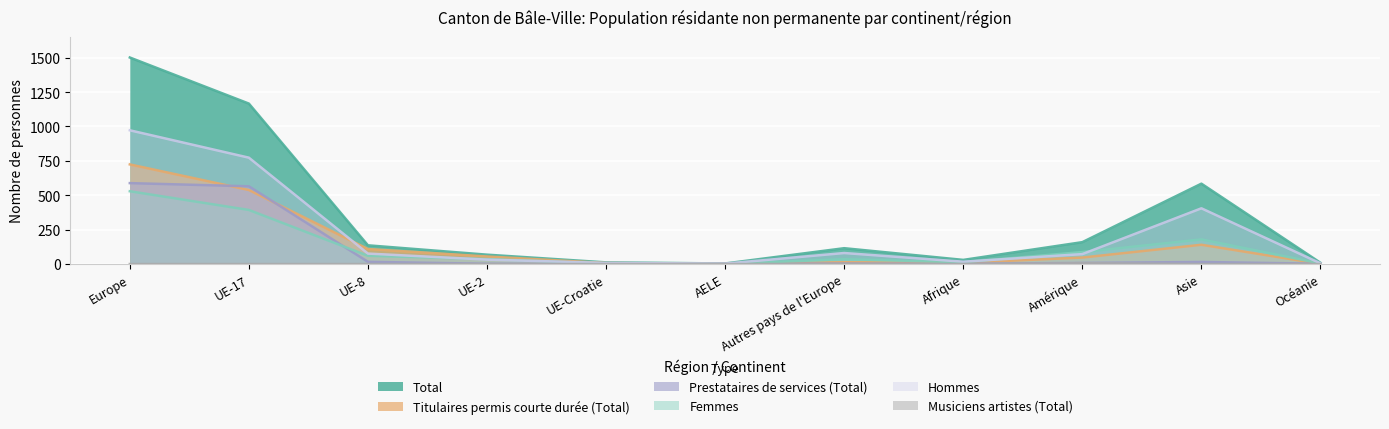

Count the number of data series in this chart.

6